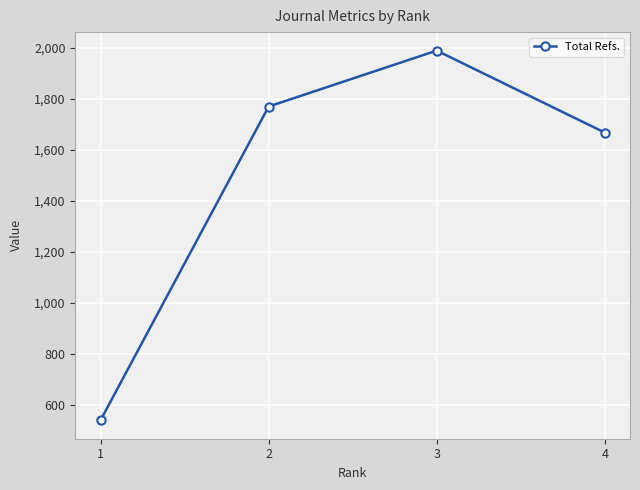

What is the sum of the values at 4 and 2?

3436